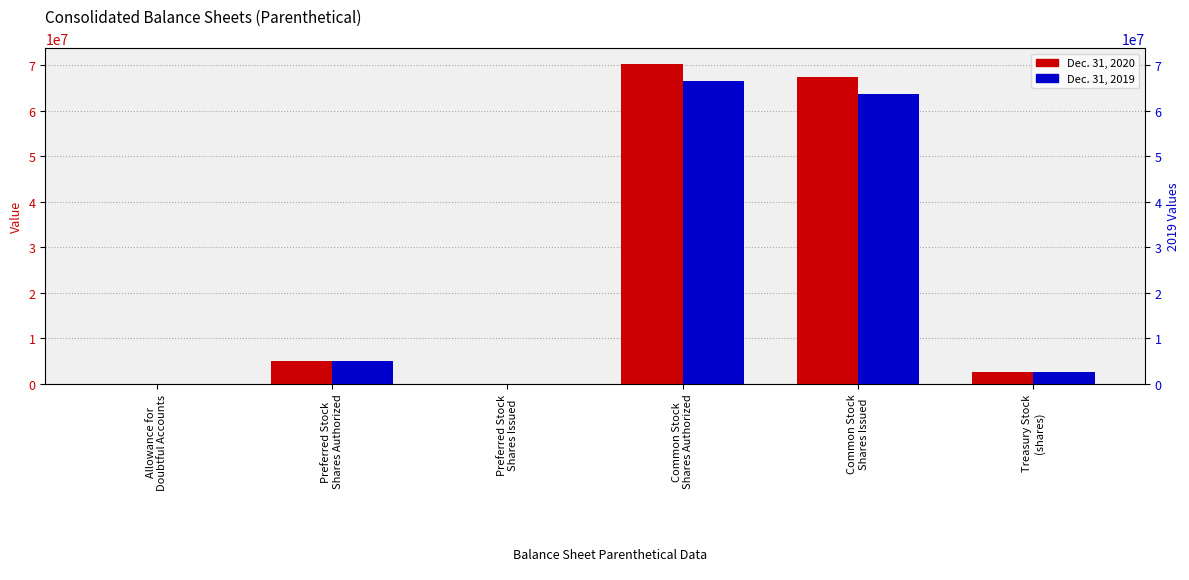

Between Allowance for
Doubtful Accounts and Preferred Stock
Shares Issued, which is larger?

Allowance for
Doubtful Accounts